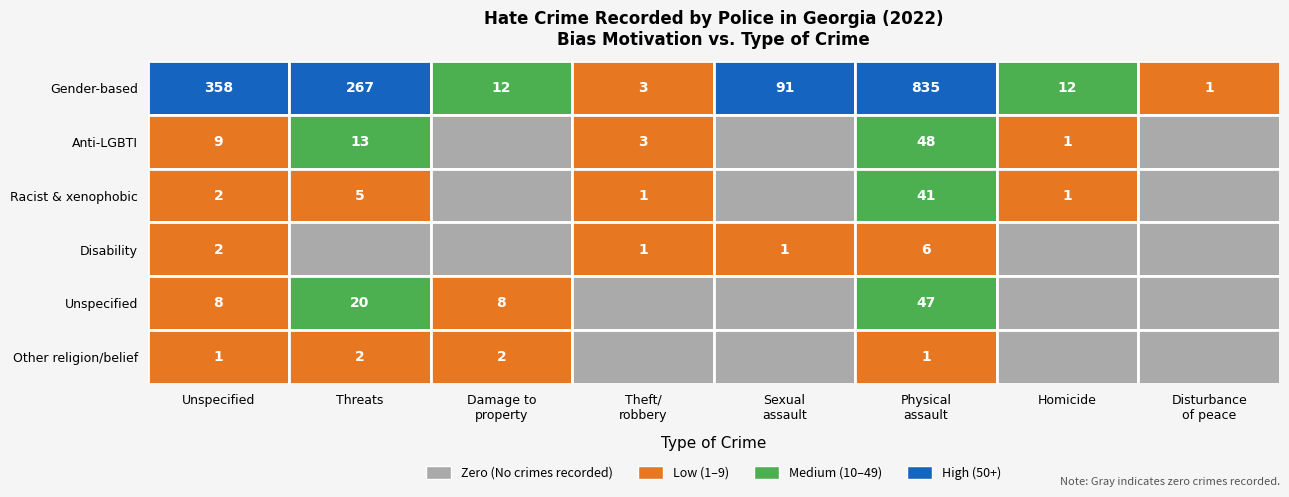

At which category is the sum across all series the highest?

Physical assault